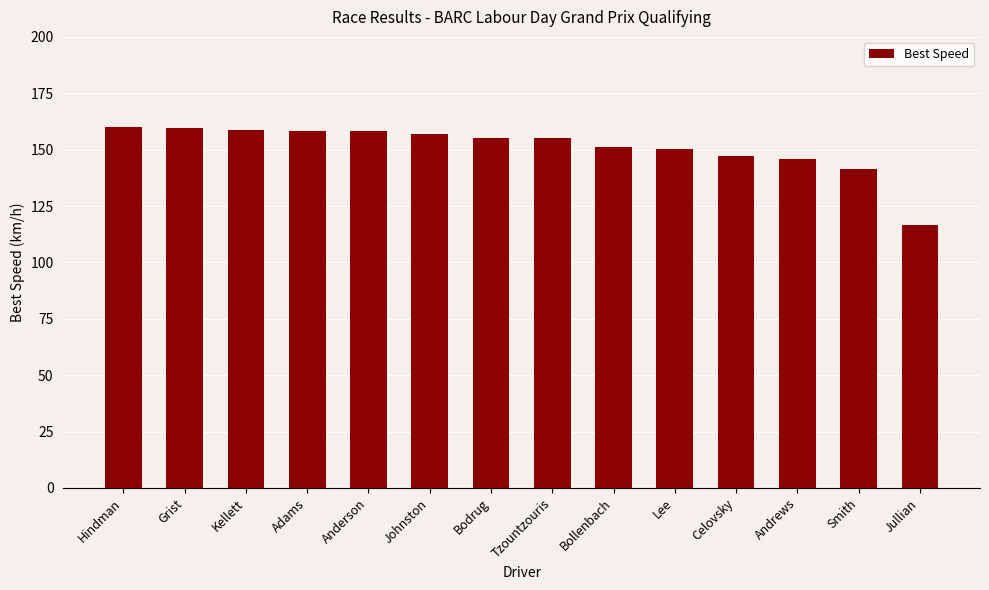

What is the greatest value displayed?

160.3